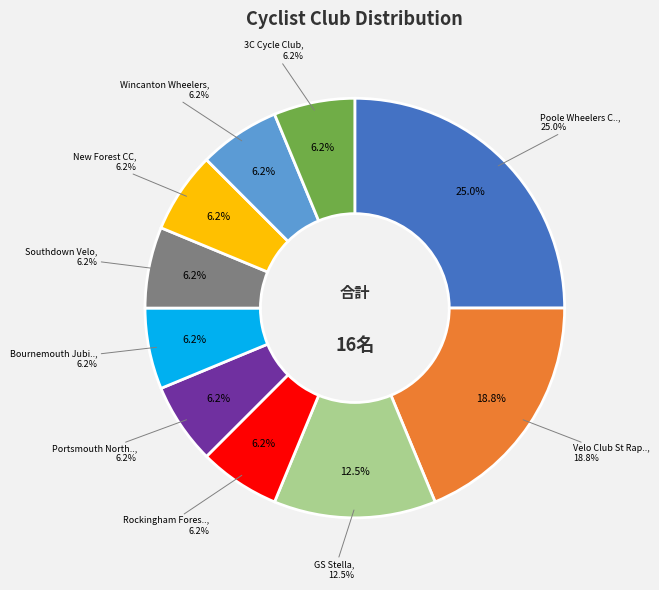

Is it true that New Forest CC is 6% of the pie?

True